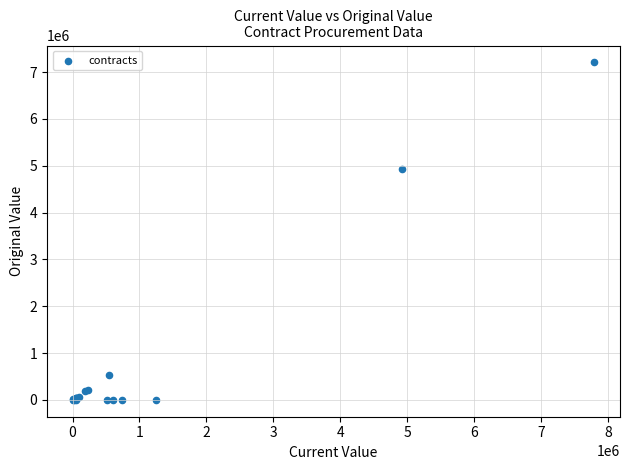

What Y value in the scatter plot is closest to 3604437?

4927975